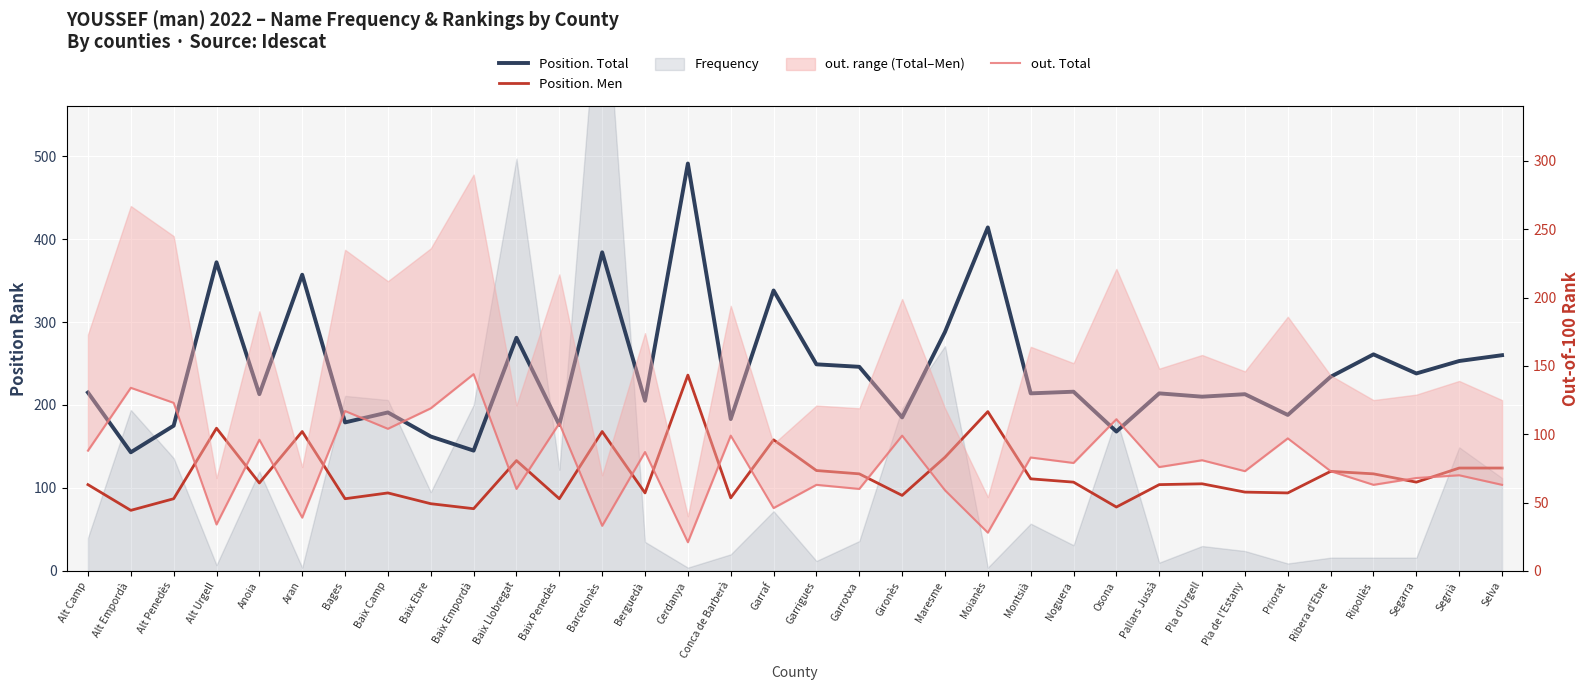

At which label does Position. Total first exceed 215?

Alt Urgell